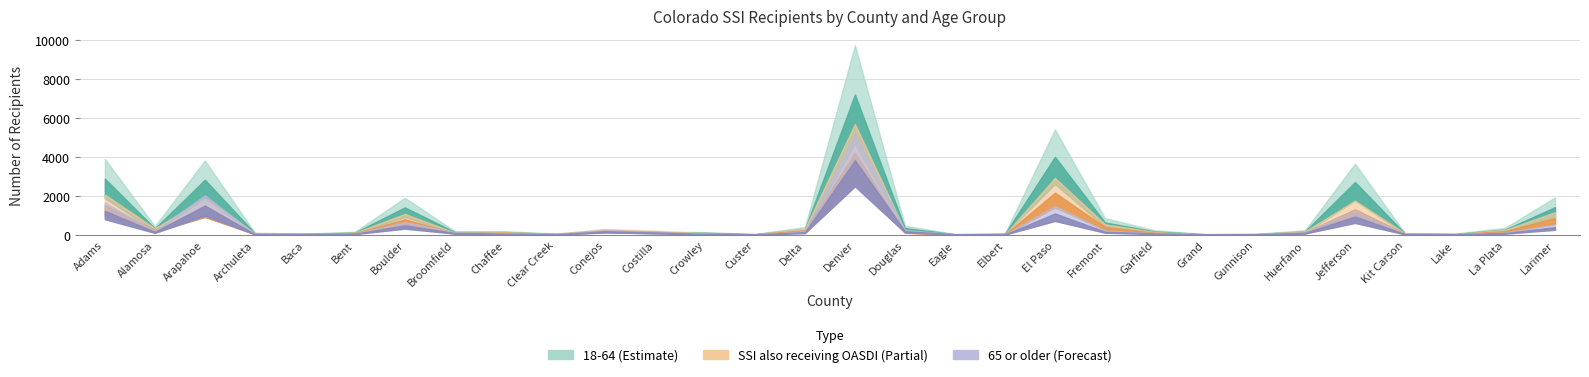

True or false: 18-64 (Estimate) and 65 or older (Forecast) cross at least once.

False